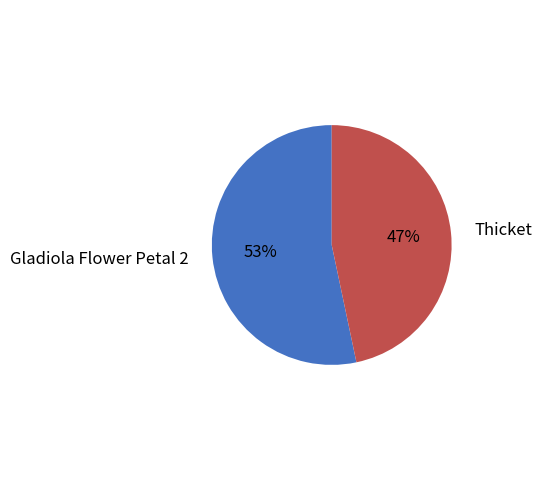

Rank the categories by value from highest to lowest.

Gladiola Flower Petal 2, Thicket